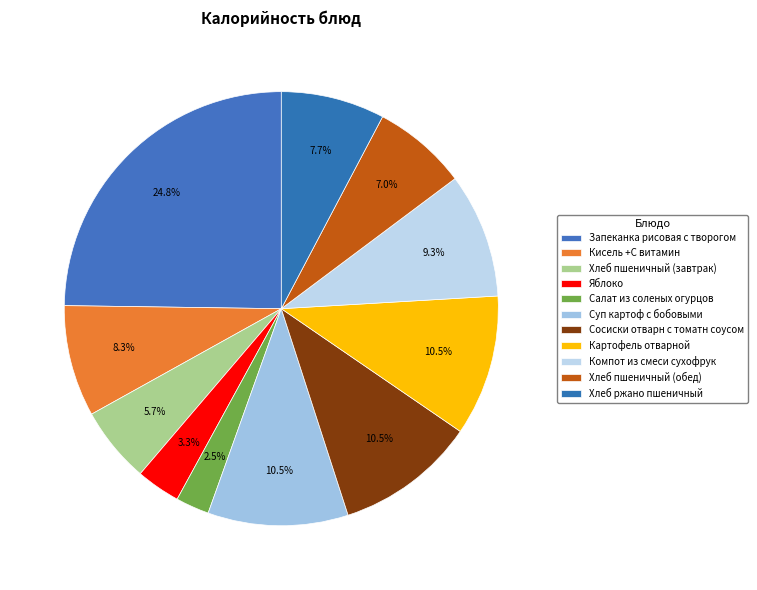

How many segments does this pie chart have?

11